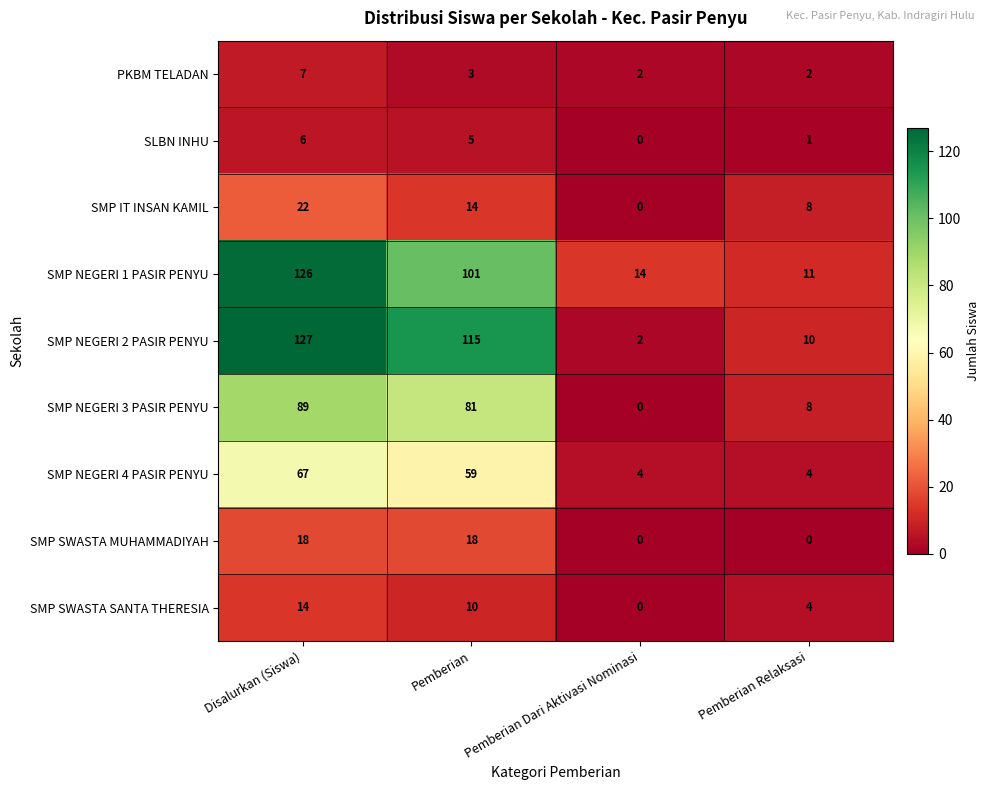

What is the highest value of the SMP SWASTA SANTA THERESIA series?

14